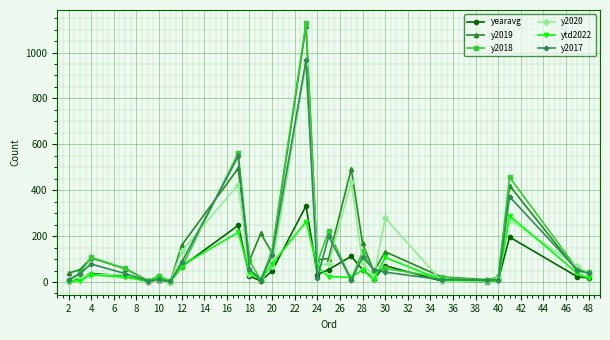

True or false: y2020 has more than 1 interior local peaks.

True